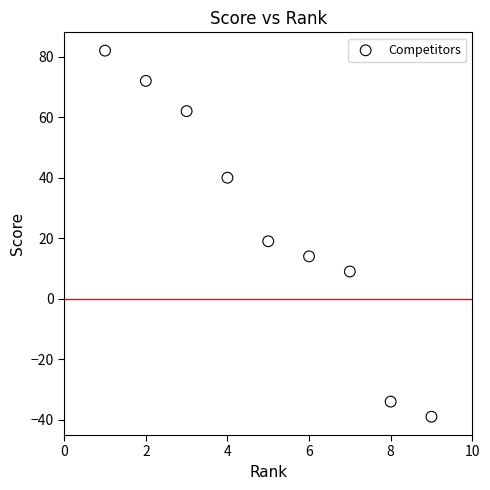

What is the average Y value?

25